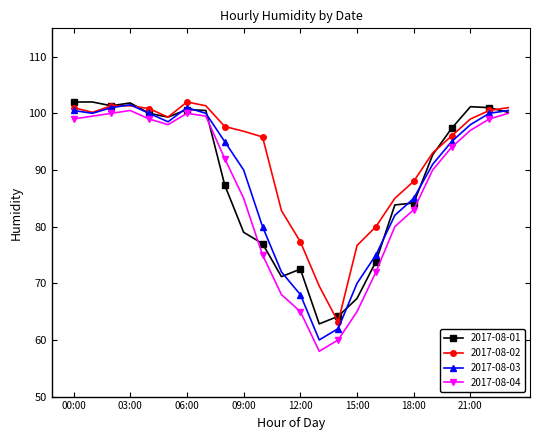

At how many categories does at least one series exceed 66?

23